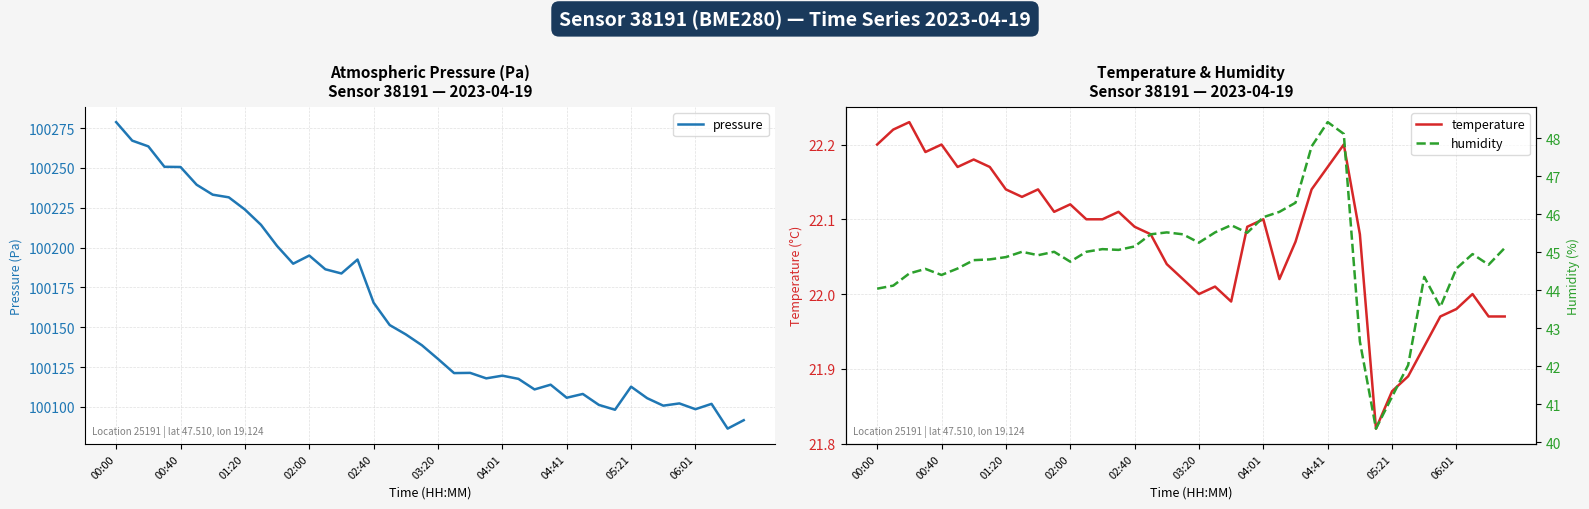

What is the sum of the temperature values at 38 and 18?

44.0